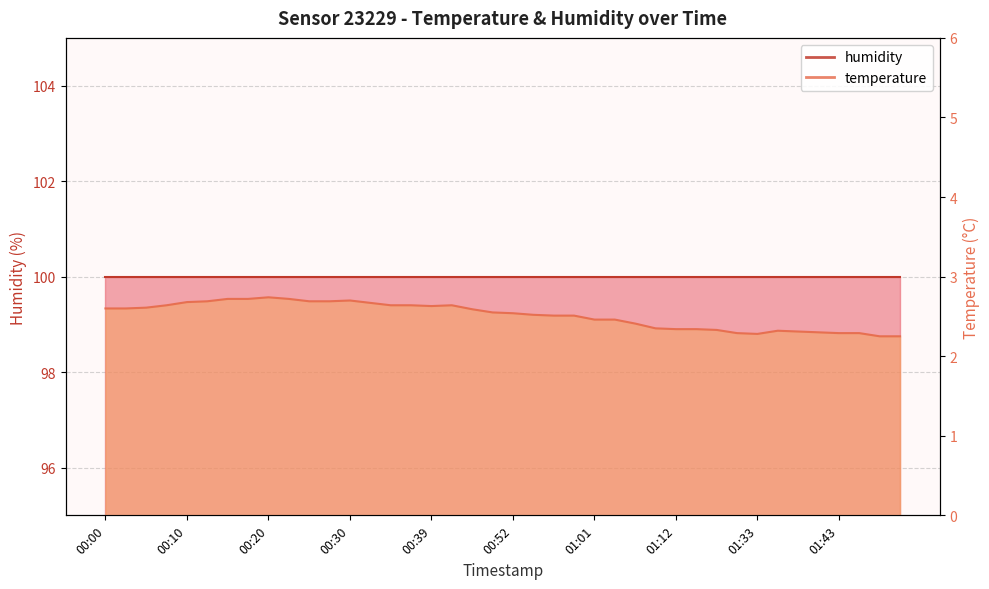

Reading right to left, extract all data points from this chart.

2.2	2.2	2.3	2.3	2.3	2.3	2.3	2.3	2.3	2.3	2.3	2.3	2.4	2.4	2.5	2.5	2.5	2.5	2.5	2.5	2.5	2.6	2.6	2.6	2.6	2.6	2.7	2.7	2.7	2.7	2.7	2.7	2.7	2.7	2.7	2.7	2.6	2.6	2.6	2.6